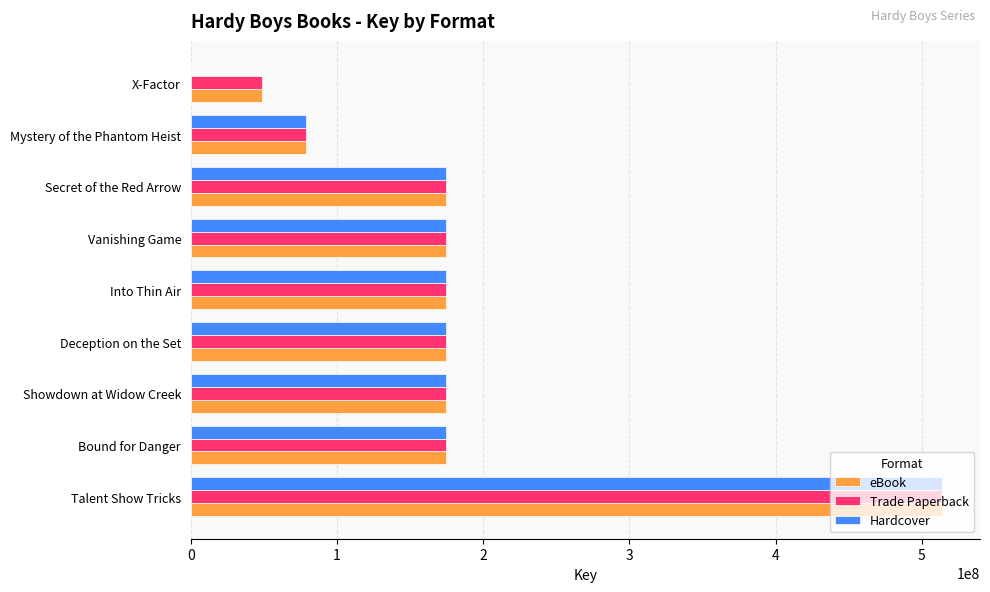

At which category does the chart reach its peak across all series?

Talent Show Tricks